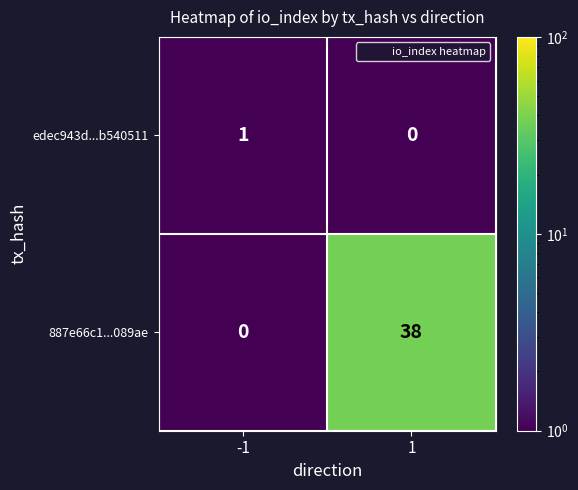

What is the difference between the maximum and minimum values in the 887e66c1...089ae series?

38